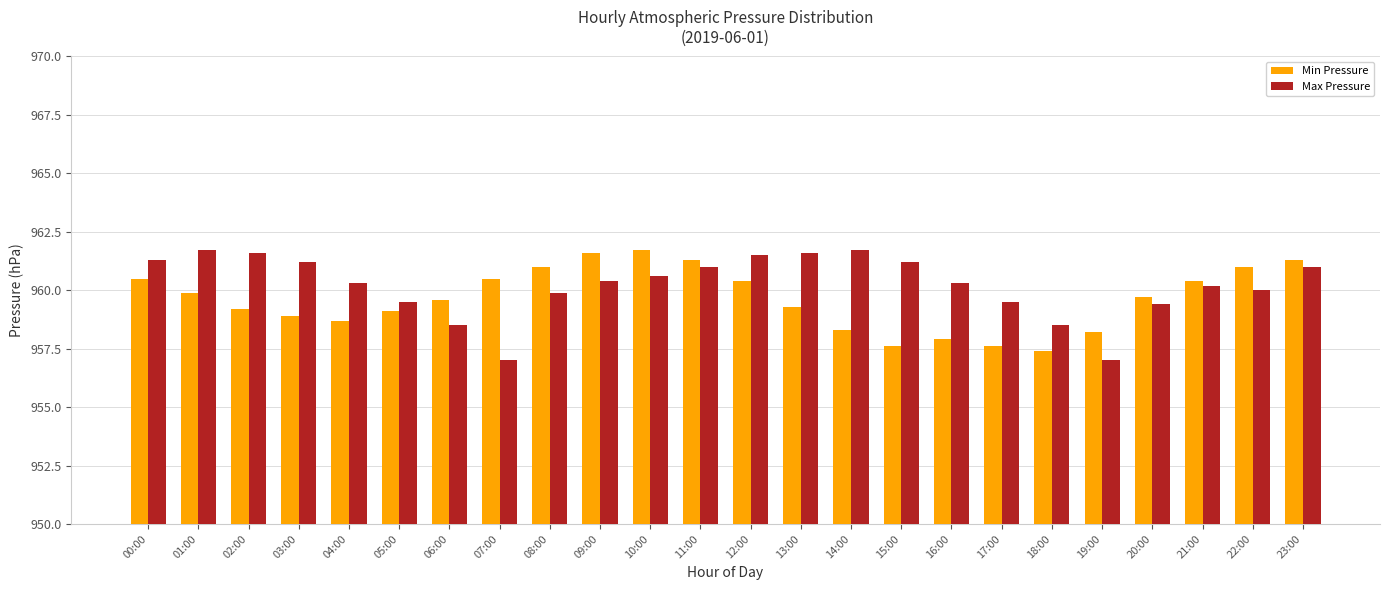

How many values in the Min Pressure series are below 959?

8